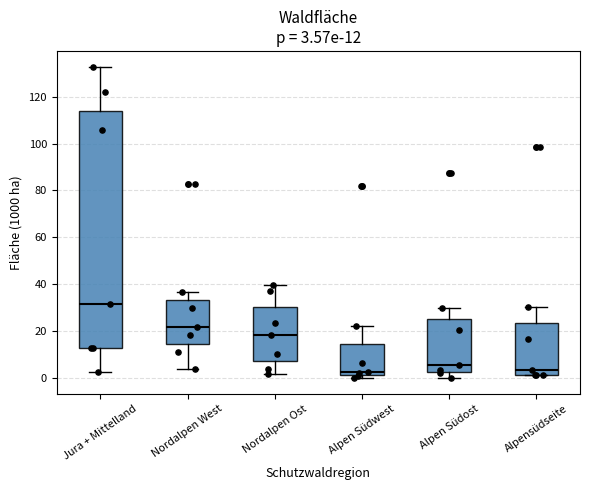

Which box is the tallest, from its lower edge to its upper edge?

Jura + Mittelland